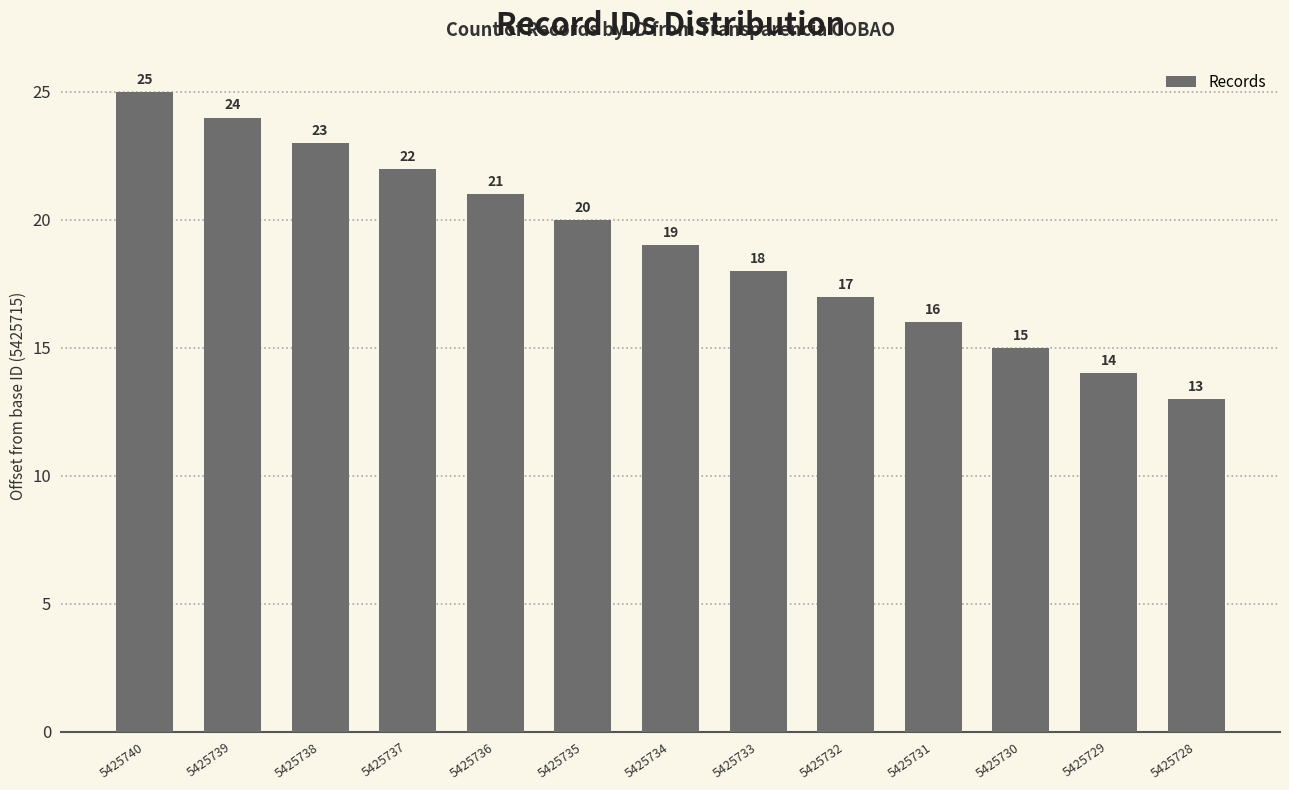

Reading left to right, extract all data points from this chart.

5425740=25	5425739=24	5425738=23	5425737=22	5425736=21	5425735=20	5425734=19	5425733=18	5425732=17	5425731=16	5425730=15	5425729=14	5425728=13